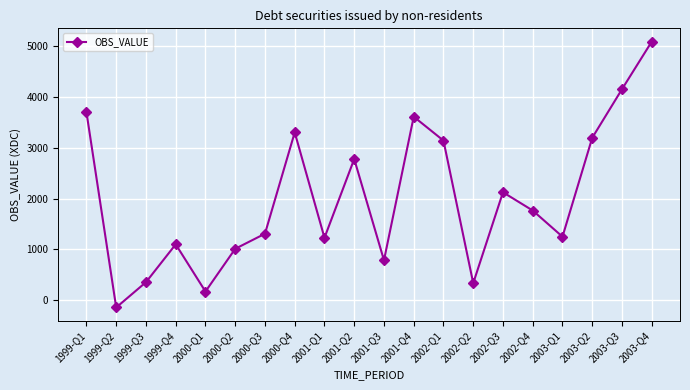

What position from the left is 2003-Q1?

17